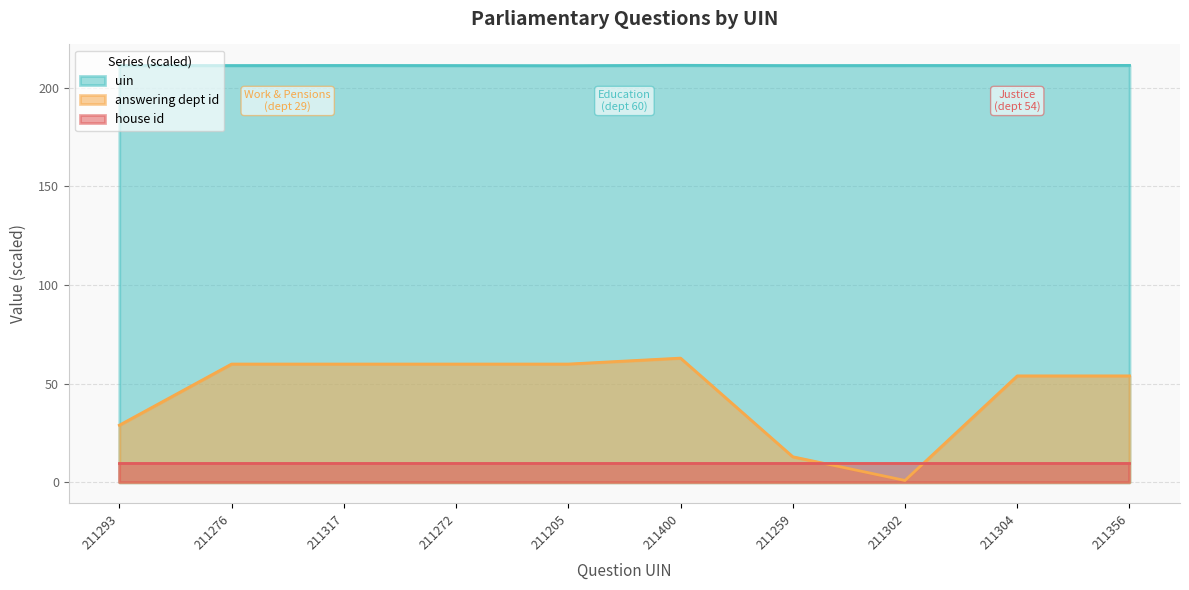

Between 211293 and 211272, which series saw the biggest shift?

answering dept id